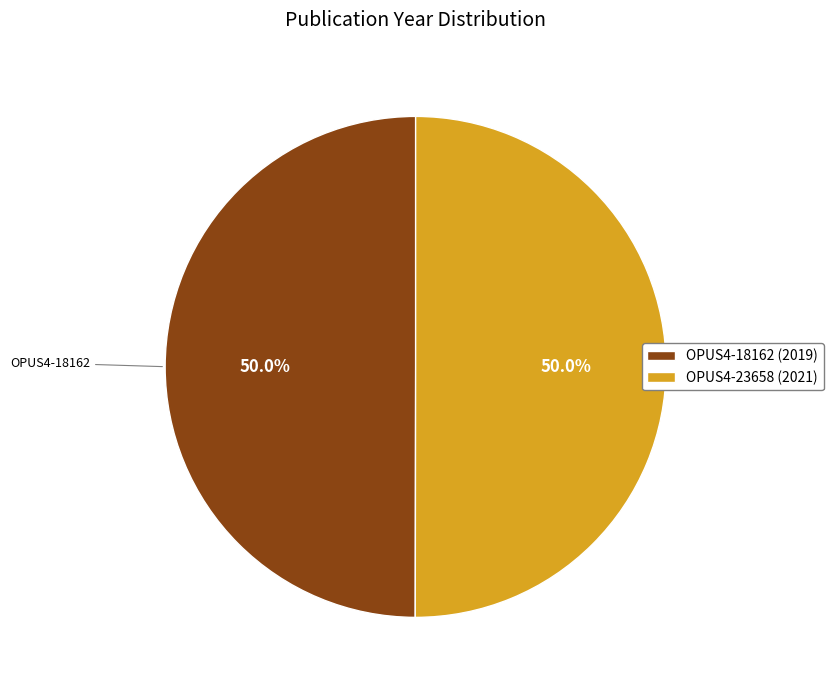

Approximately how many times larger is the value at OPUS4-23658 compared to OPUS4-18162?

1.0